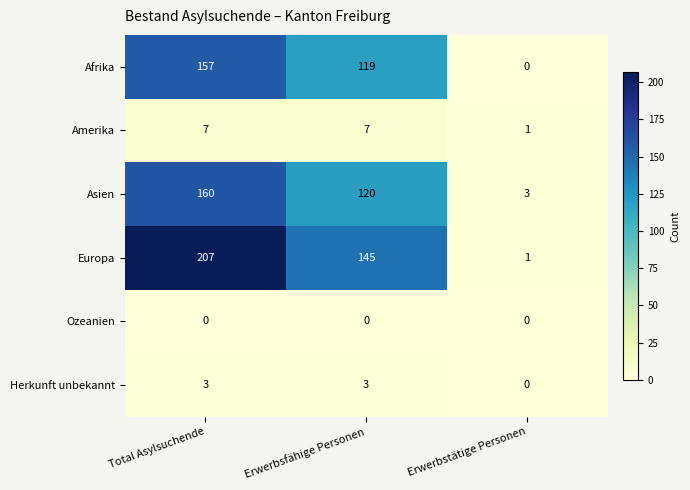

Which series has the largest total across all categories?

Europa